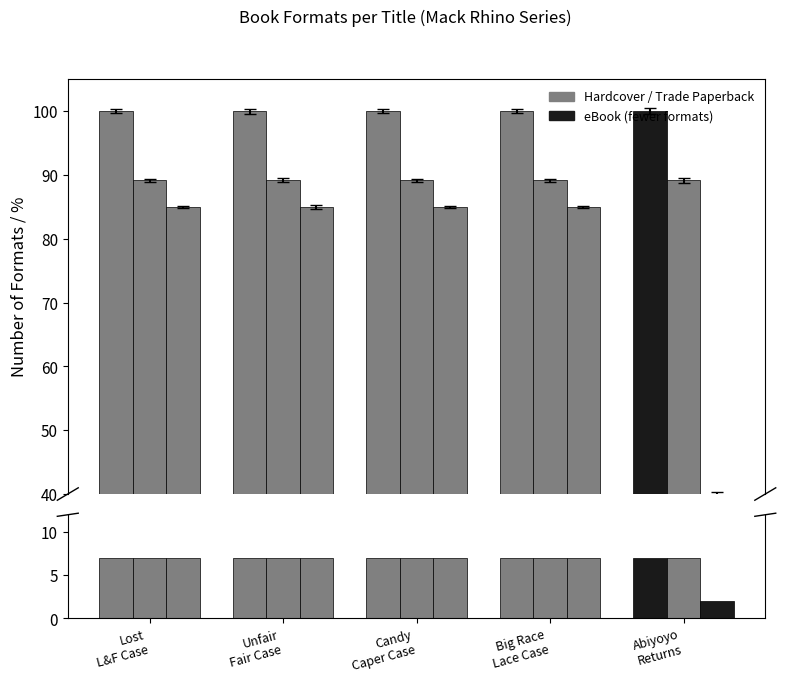

Between Unfair
Fair Case and Big Race
Lace Case, which series saw the biggest shift?

Hardcover